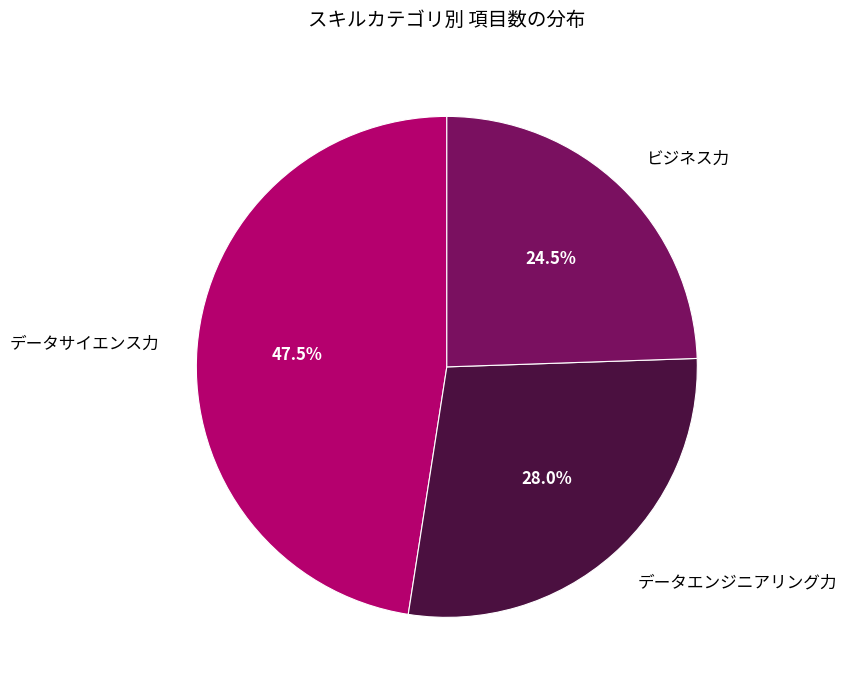

Does データサイエンス力 represent more than half of the total?

No